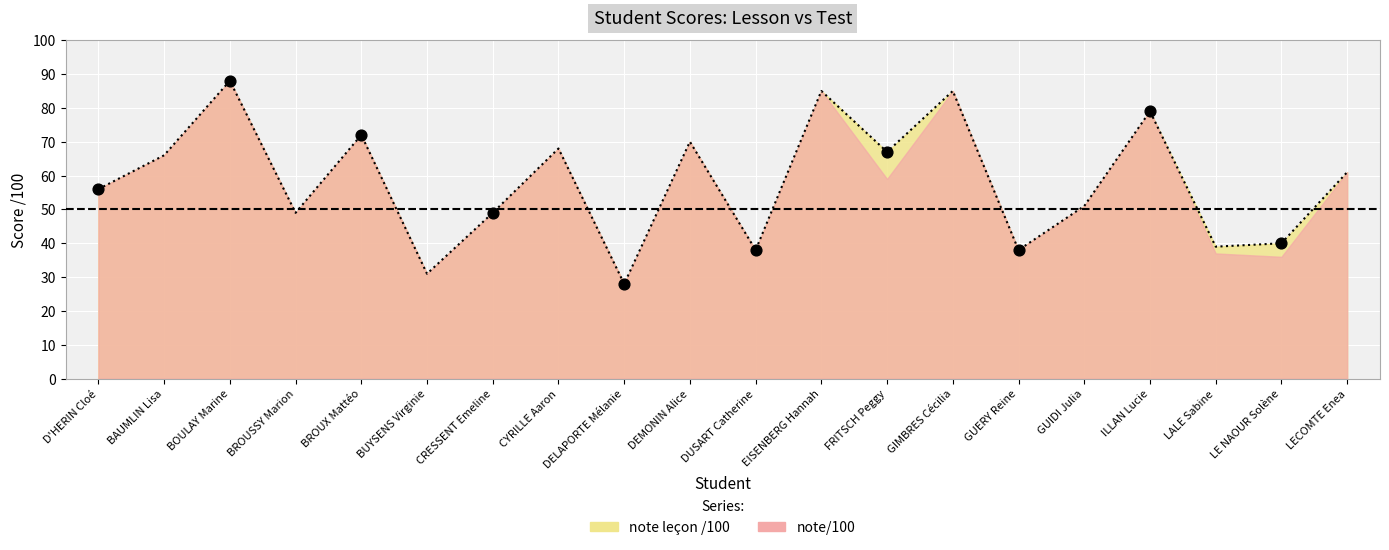

Approximately how many times larger is the value at ILLAN Lucie compared to DEMONIN Alice?

1.1